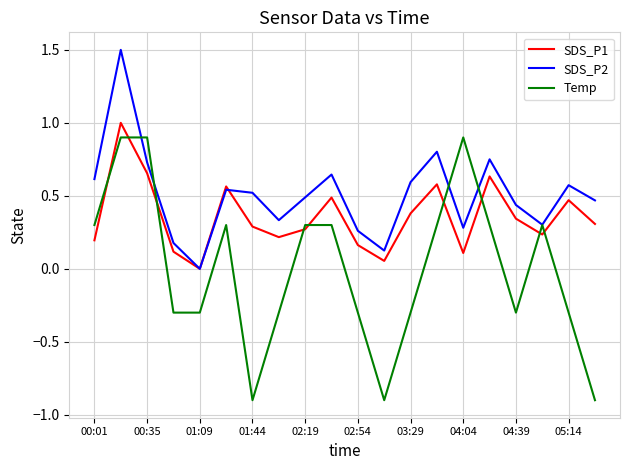

Which series has the largest total across all categories?

SDS_P2